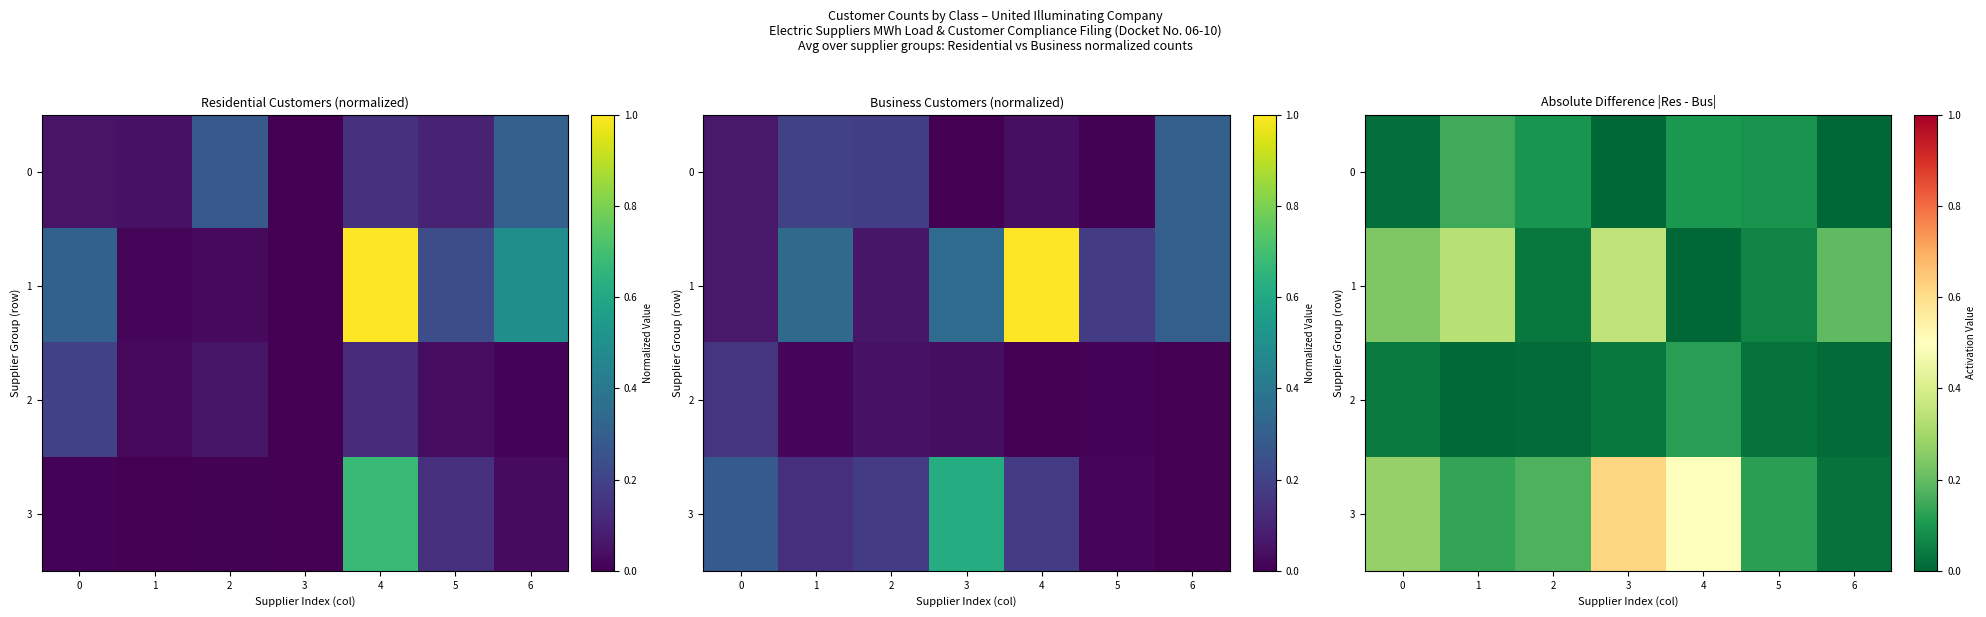

The 2 series shows 0.0 at 1. True or false?

True